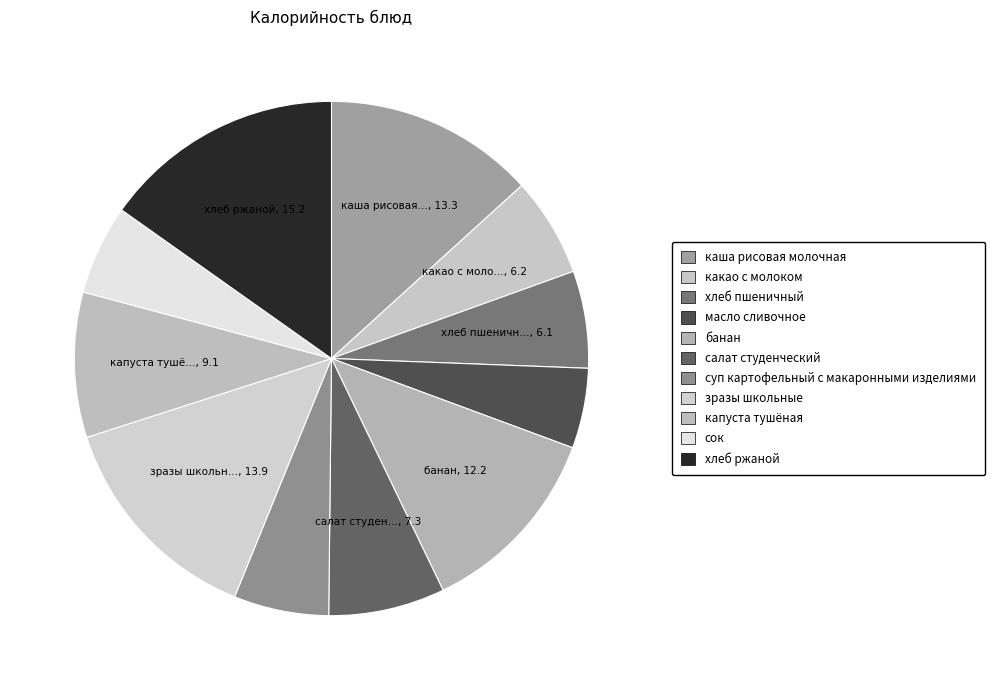

To the nearest percent, what is the combined percentage of сок and капуста тушёная?

15%